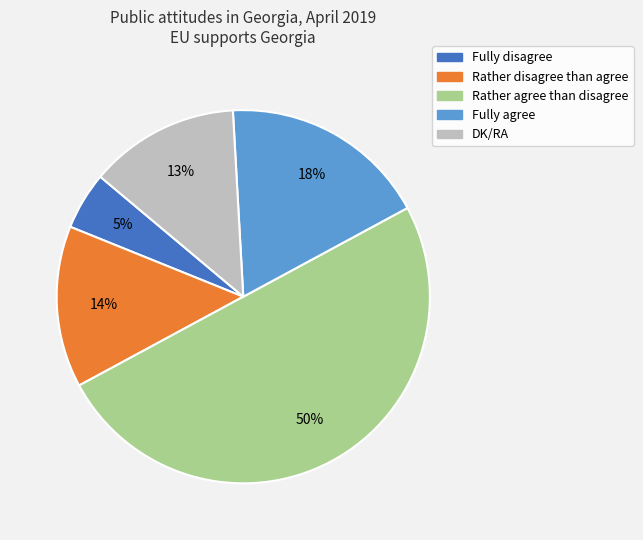

The Fully disagree slice represents 5% of the pie. True or false?

True